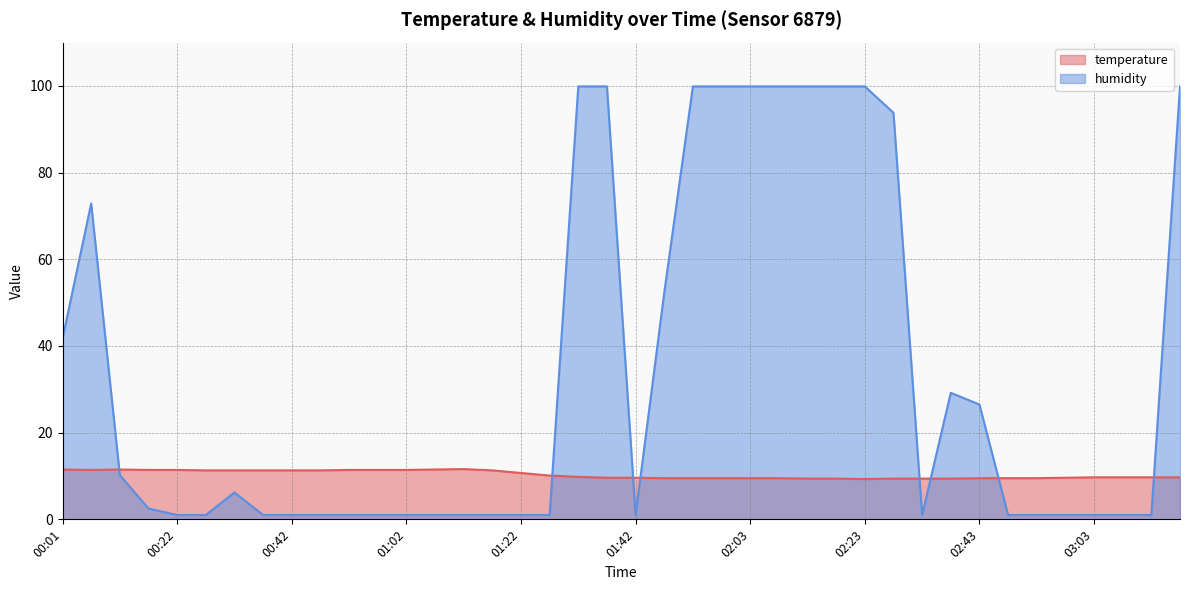

At which category does temperature reach its first local peak?

00:11